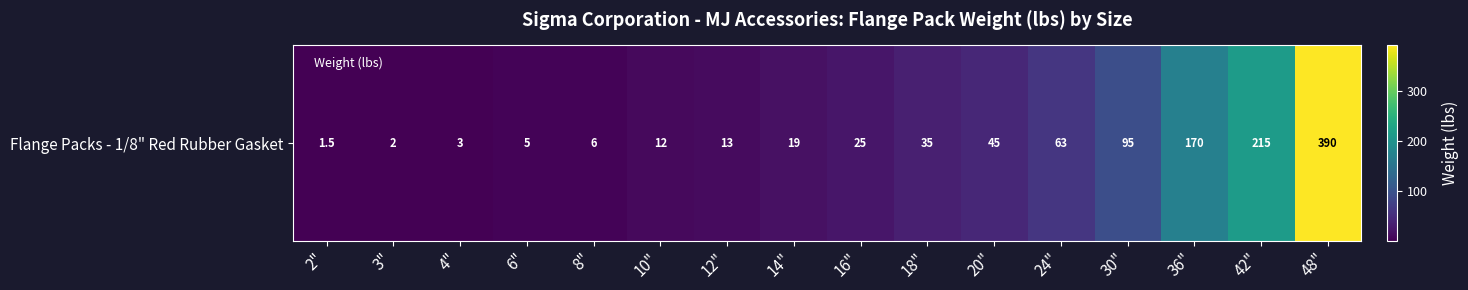

Rank the categories by value from highest to lowest.

48", 42", 36", 30", 24", 20", 18", 16", 14", 12", 10", 8", 6", 4", 3", 2"